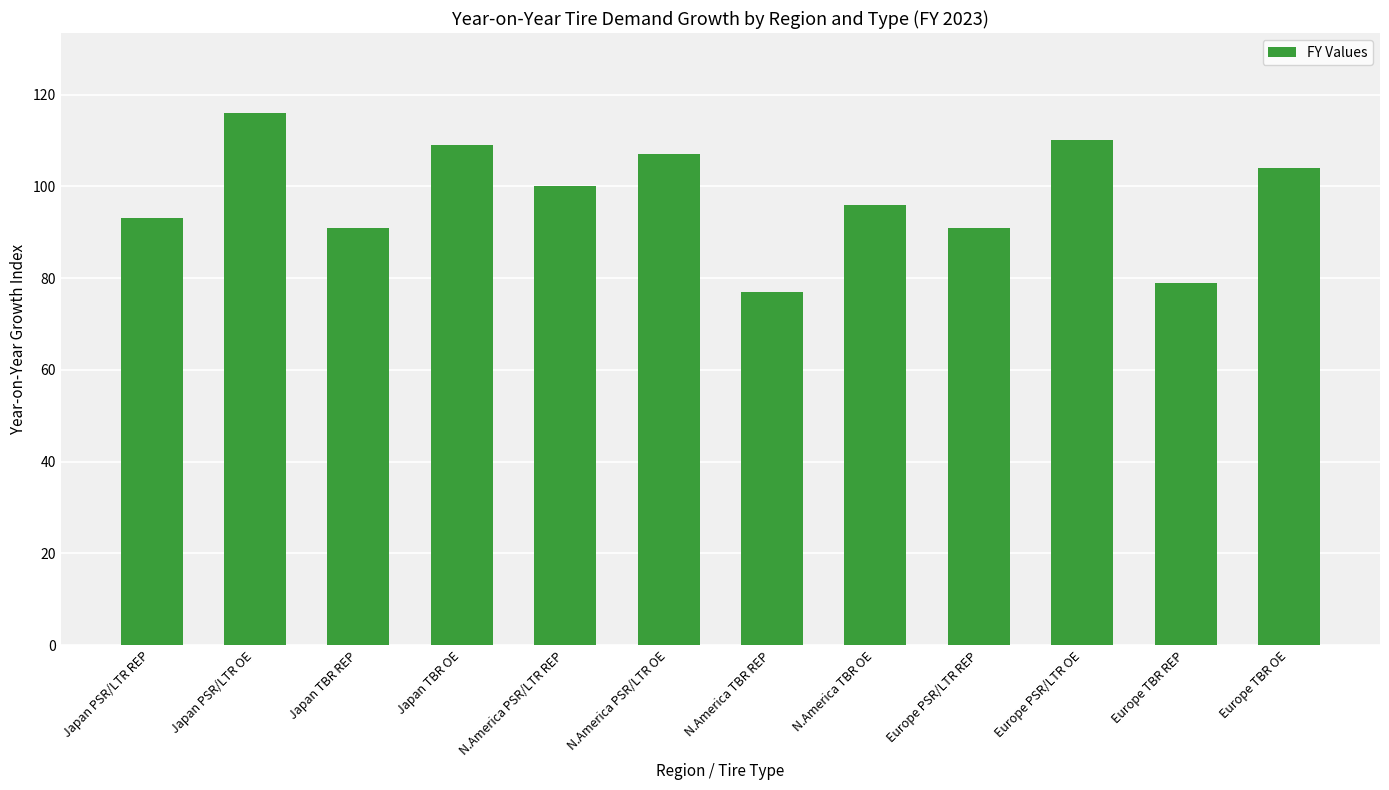

Read the value at Japan PSR/LTR OE, to the nearest 10.

120